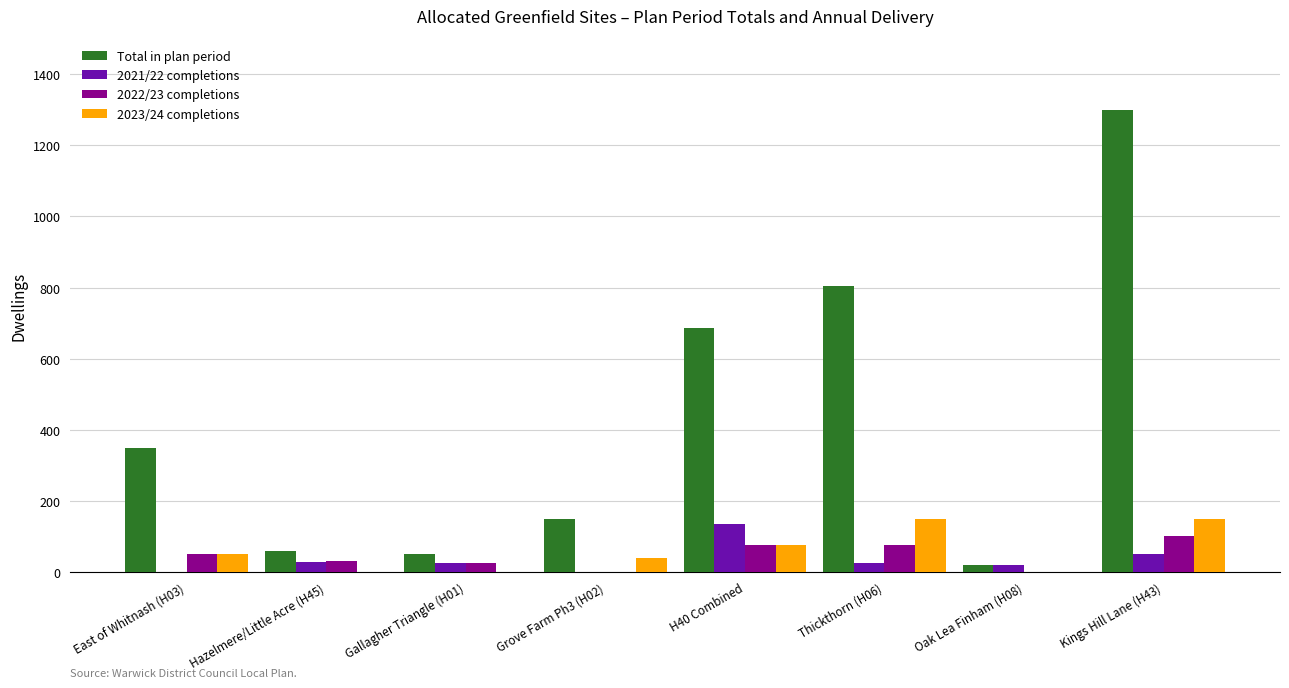

Which label corresponds to the largest value in the chart?

Kings Hill Lane (H43)